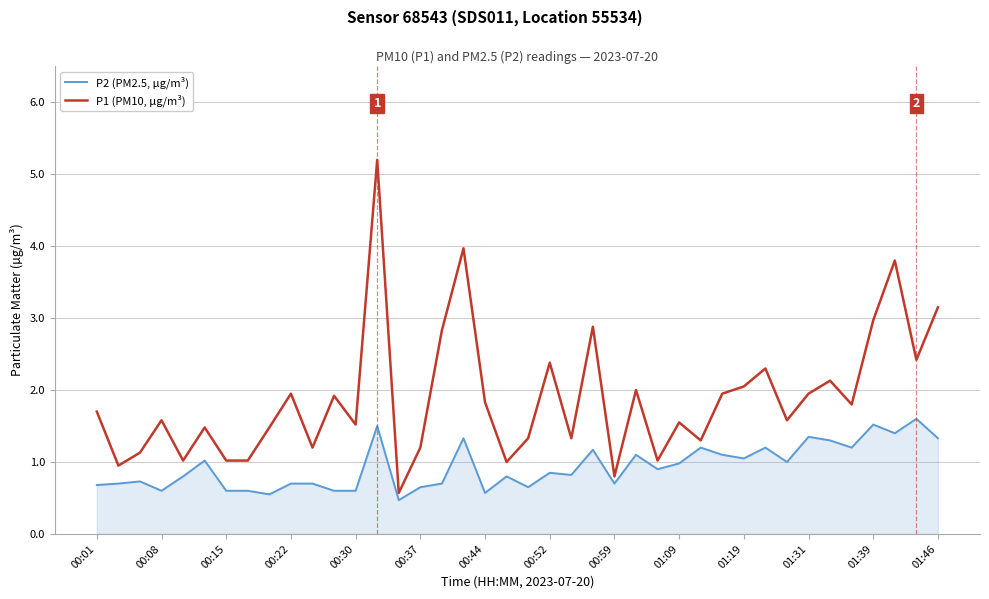

Rank the series by their average value, from lowest to highest.

P2 (PM2.5, µg/m³), P1 (PM10, µg/m³)